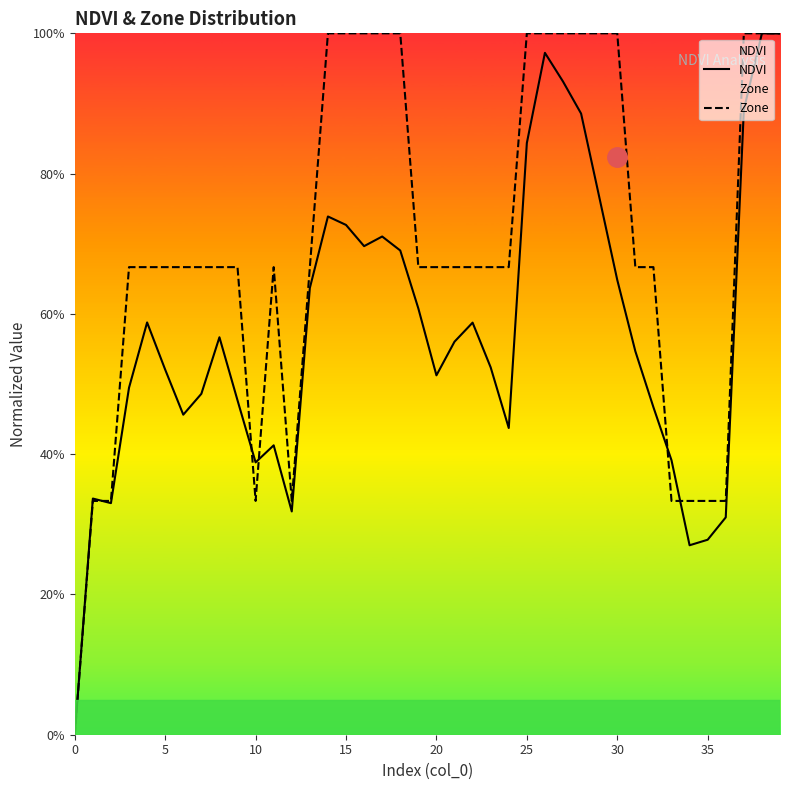

Does the chart display data point markers on the line(s)?

No